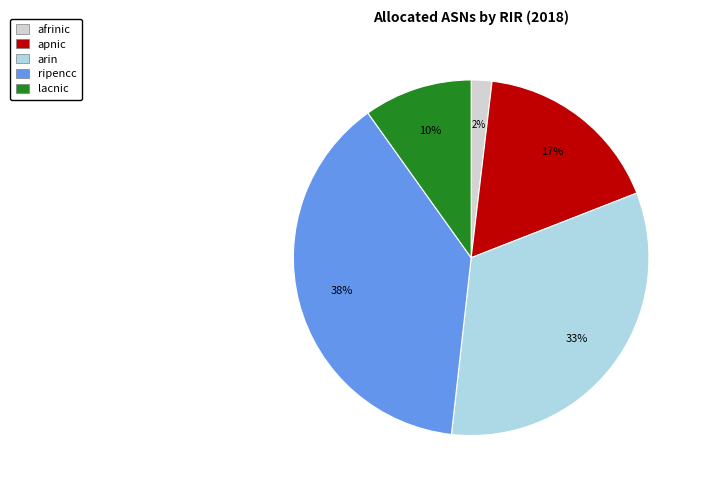

Rank the categories by value from highest to lowest.

ripencc, arin, apnic, lacnic, afrinic